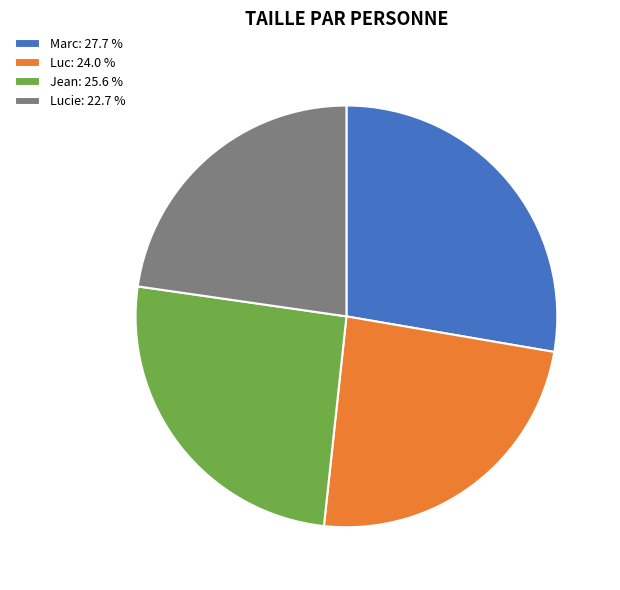

Approximately how many times larger is the value at Jean: 25.6 % compared to Marc: 27.7 %?

0.9